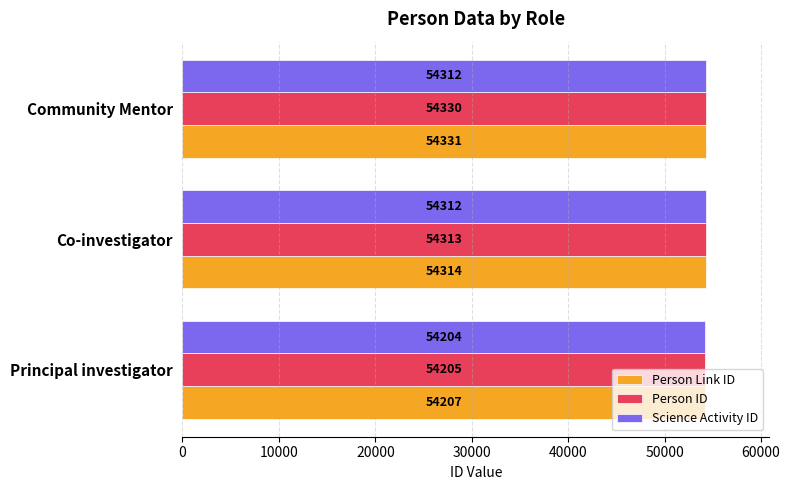

Which series has the widest spread of values?

Person ID